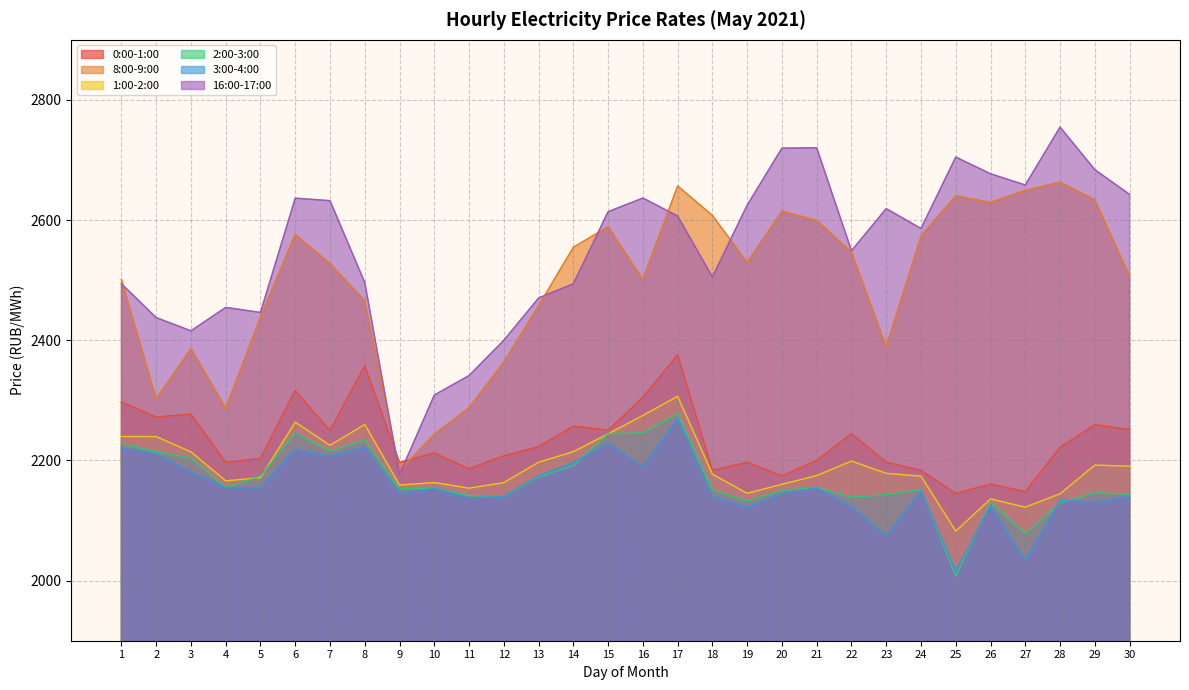

Reading right to left, transcribe all the data shown in this chart.

0:00-1:00: 2251.6	2259.3	2221.8	2148.0	2160.7	2145.2	2183.5	2197.1	2244.6	2199.8	2174.3	2197.0	2183.6	2375.9	2305.0	2250.3	2257.2	2222.7	2207.7	2186.0	2212.6	2196.5	2357.6	2249.6	2316.4	2203.6	2196.5	2277.1	2272.1	2297.2
8:00-9:00: 2507.0	2633.6	2663.3	2649.5	2629.4	2640.5	2573.5	2389.2	2546.8	2599.5	2615.0	2529.4	2607.8	2656.8	2501.5	2589.1	2554.8	2457.4	2363.8	2288.0	2243.7	2183.2	2465.9	2527.8	2576.5	2438.4	2287.0	2386.4	2302.5	2501.3
1:00-2:00: 2190.4	2192.3	2144.6	2122.2	2135.9	2082.3	2173.9	2178.5	2199.0	2174.8	2160.3	2145.3	2177.1	2306.8	2274.9	2244.3	2214.6	2197.0	2163.1	2153.9	2163.2	2159.0	2259.8	2225.2	2263.7	2171.4	2166.1	2214.2	2239.8	2239.8
2:00-3:00: 2143.6	2146.3	2129.0	2078.2	2130.1	2007.7	2151.4	2143.1	2138.8	2154.5	2150.2	2132.9	2150.7	2278.0	2246.1	2244.7	2191.9	2172.3	2139.4	2141.2	2154.1	2152.8	2234.0	2215.4	2245.7	2173.9	2154.7	2204.3	2214.7	2227.8
3:00-4:00: 2139.6	2130.9	2133.5	2032.9	2124.8	2016.0	2150.1	2074.2	2122.7	2154.4	2144.3	2121.9	2140.0	2270.0	2189.3	2228.3	2196.6	2174.4	2139.9	2137.8	2153.2	2144.9	2221.8	2207.0	2218.5	2153.9	2154.7	2180.4	2210.4	2221.0
16:00-17:00: 2642.8	2683.9	2754.7	2658.4	2677.1	2704.9	2586.0	2619.1	2549.0	2720.3	2719.8	2624.8	2505.4	2606.8	2636.7	2614.0	2494.0	2470.4	2399.9	2341.3	2308.8	2176.7	2496.1	2632.3	2636.5	2446.3	2454.7	2415.7	2437.7	2494.1